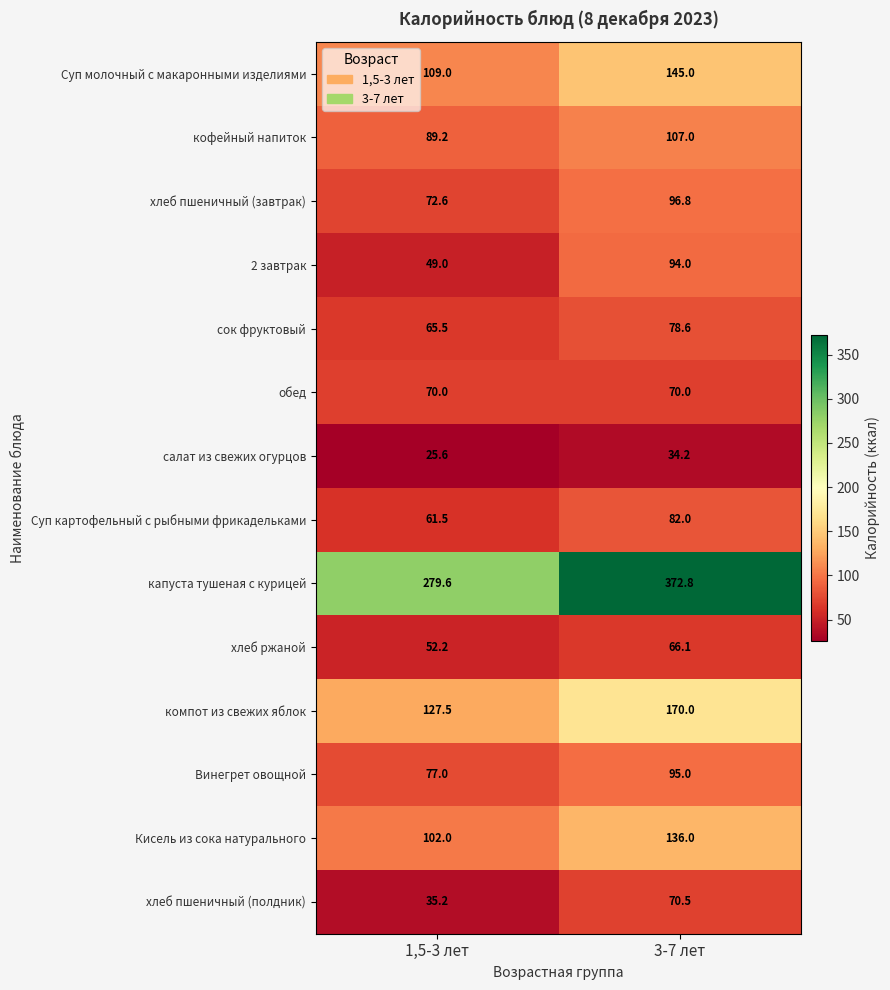

Which series has the largest total across all categories?

капуста тушеная с курицей